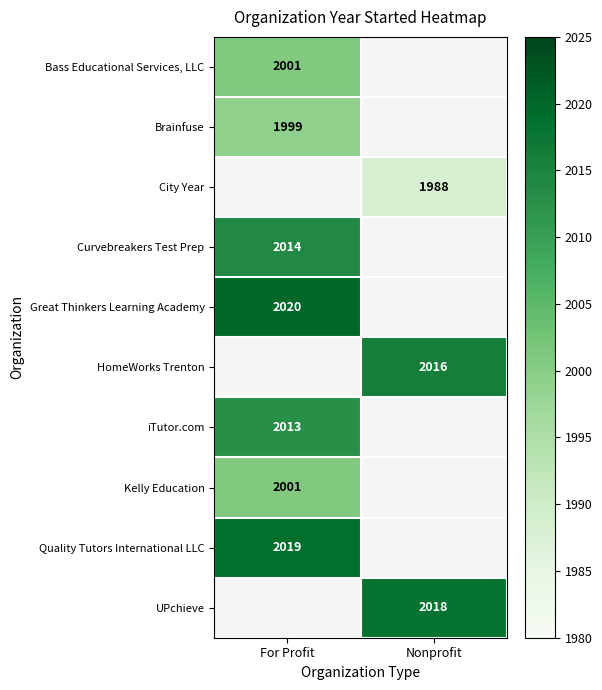

Count the number of categories in the chart.

2